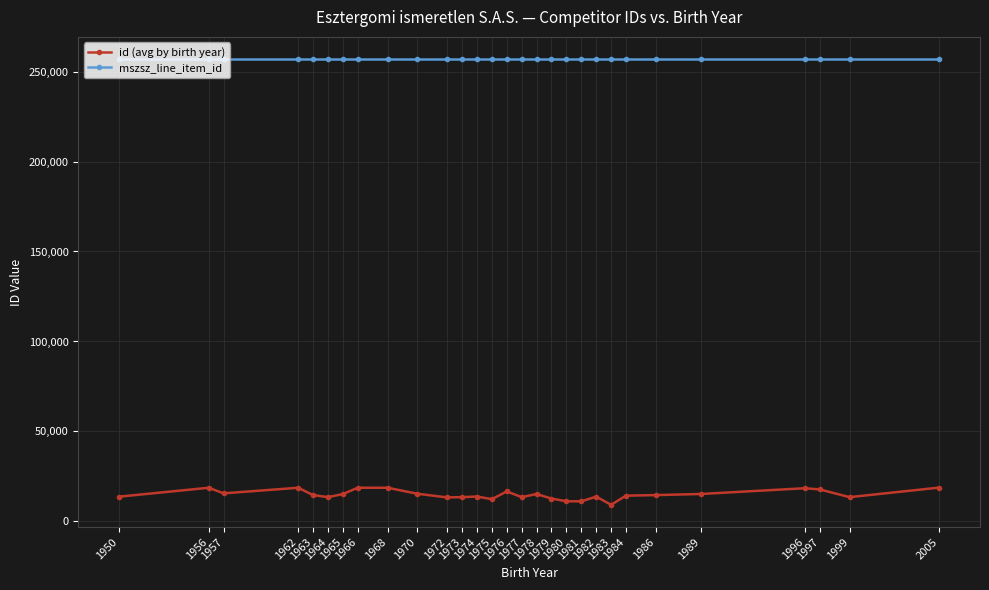

True or false: id (avg by birth year) and mszsz_line_item_id intersect in this chart.

False